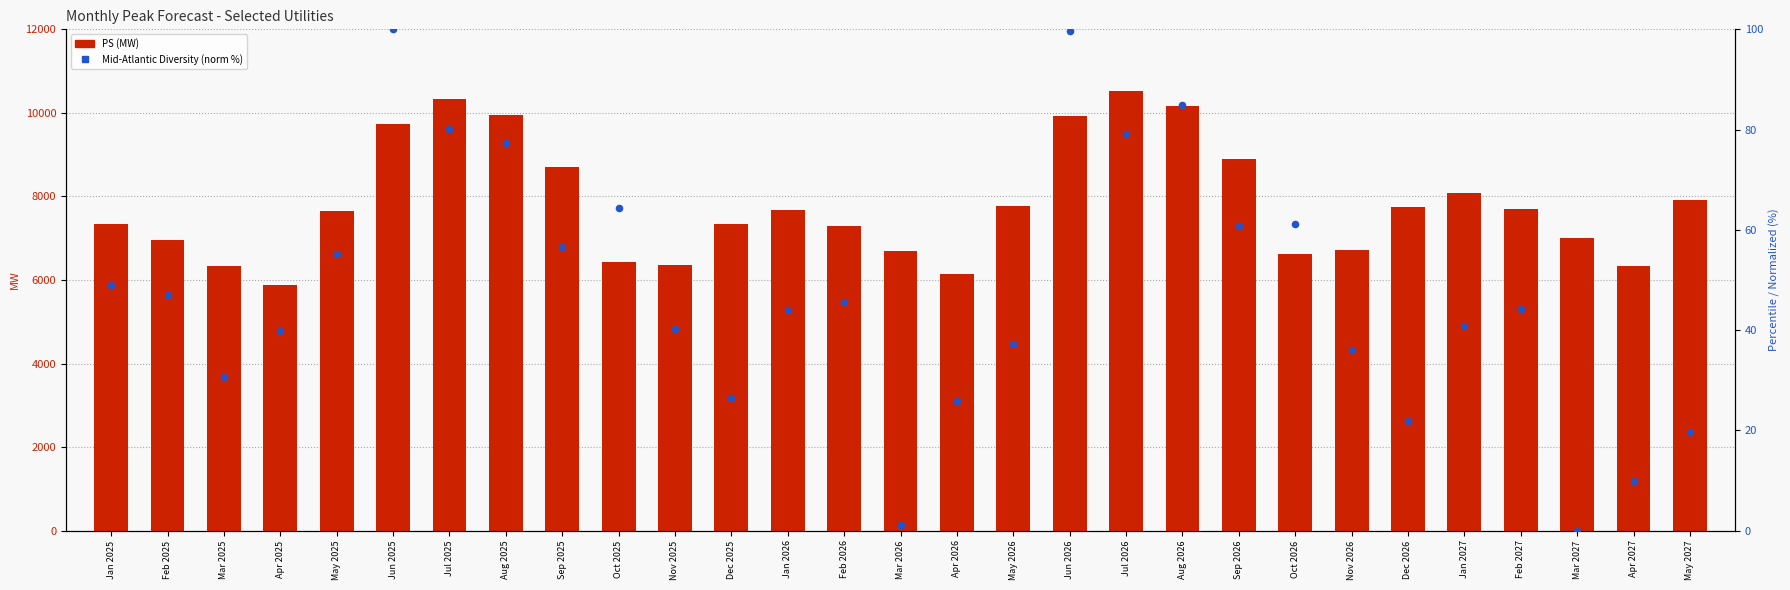

Which series reaches the maximum Y coordinate?

PS